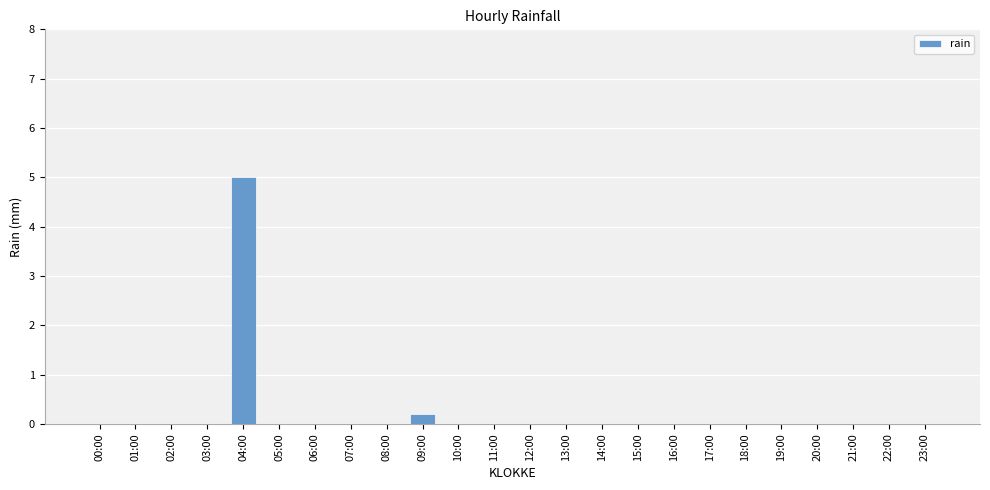

At which label is the value closest to 2?

09:00